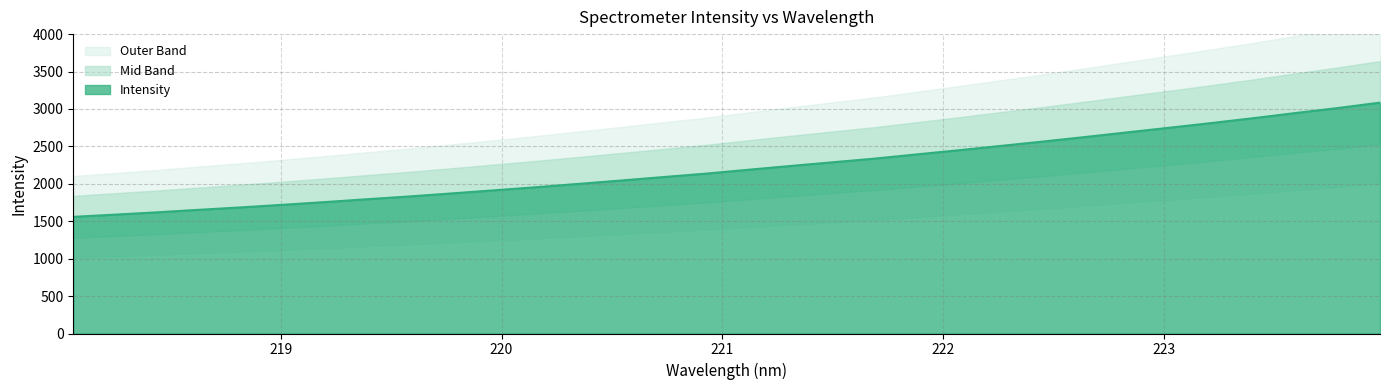

What is the label of the 23rd point from the right?

219.7801